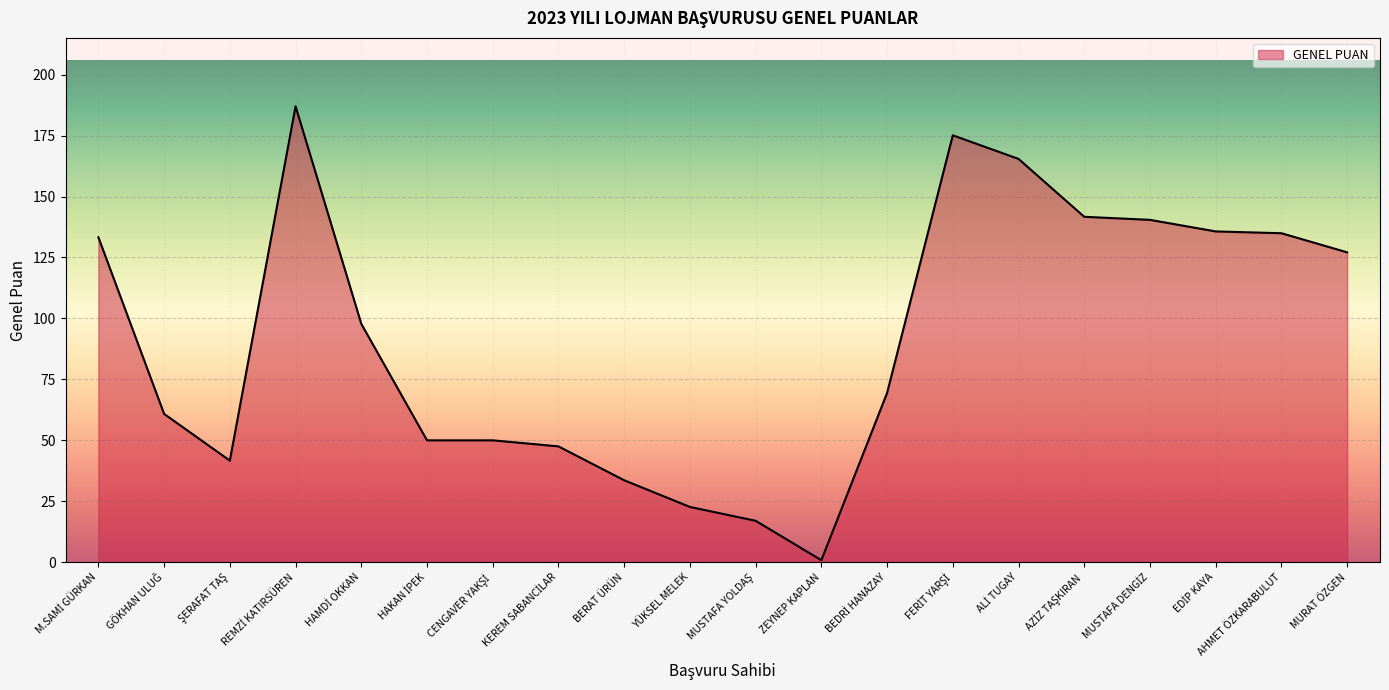

What is the approximate value at MURAT ÖZGEN?

127.1